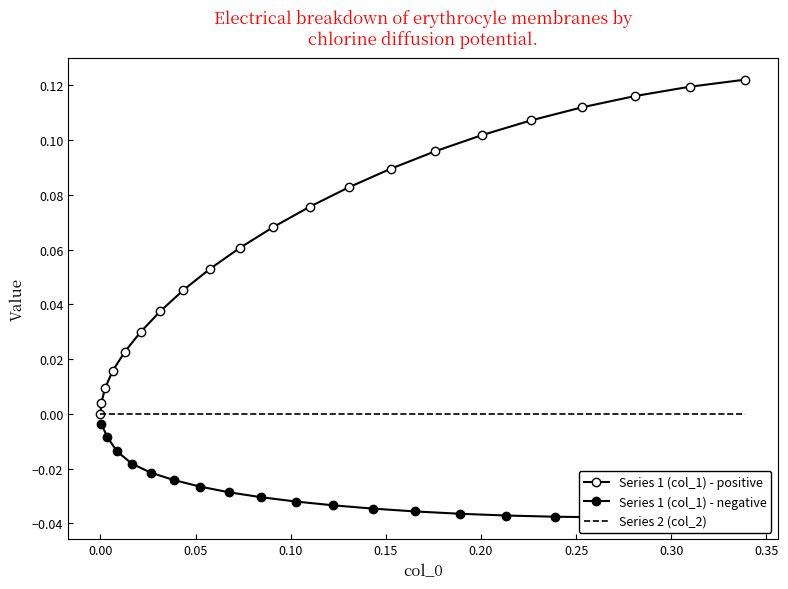

Which category has the lowest value in the Series 1 (col_1) series?

0.2650115